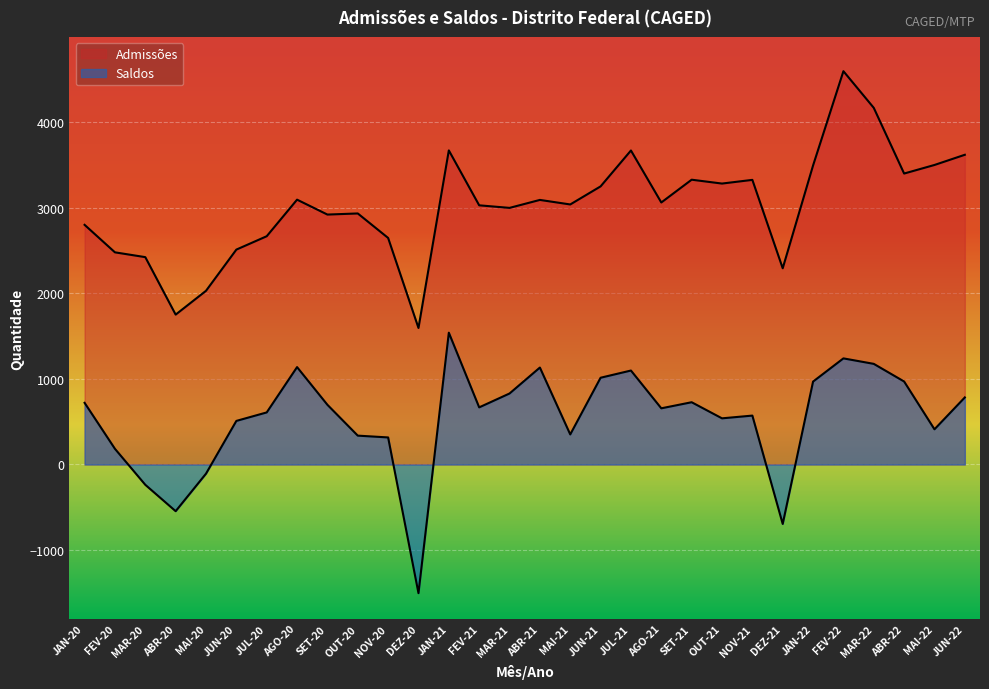

Reading right to left, list all the values displayed in this chart.

Saldos: JUN-22=783	MAI-22=411	ABR-22=969	MAR-22=1175	FEV-22=1239	JAN-22=968	DEZ-21=-694	NOV-21=571	OUT-21=539	SET-21=727	AGO-21=656	JUL-21=1097	JUN-21=1013	MAI-21=351	ABR-21=1132	MAR-21=829	FEV-21=667	JAN-21=1539	DEZ-20=-1502	NOV-20=316	OUT-20=337	SET-20=697	AGO-20=1137	JUL-20=608	JUN-20=509	MAI-20=-107	ABR-20=-545	MAR-20=-237	FEV-20=183	JAN-20=720
Admissões: JUN-22=3616	MAI-22=3497	ABR-22=3397	MAR-22=4164	FEV-22=4592	JAN-22=3491	DEZ-21=2291	NOV-21=3323	OUT-21=3280	SET-21=3325	AGO-21=3059	JUL-21=3666	JUN-21=3247	MAI-21=3036	ABR-21=3089	MAR-21=2996	FEV-21=3026	JAN-21=3667	DEZ-20=1594	NOV-20=2645	OUT-20=2931	SET-20=2918	AGO-20=3092	JUL-20=2665	JUN-20=2509	MAI-20=2028	ABR-20=1750	MAR-20=2421	FEV-20=2477	JAN-20=2798